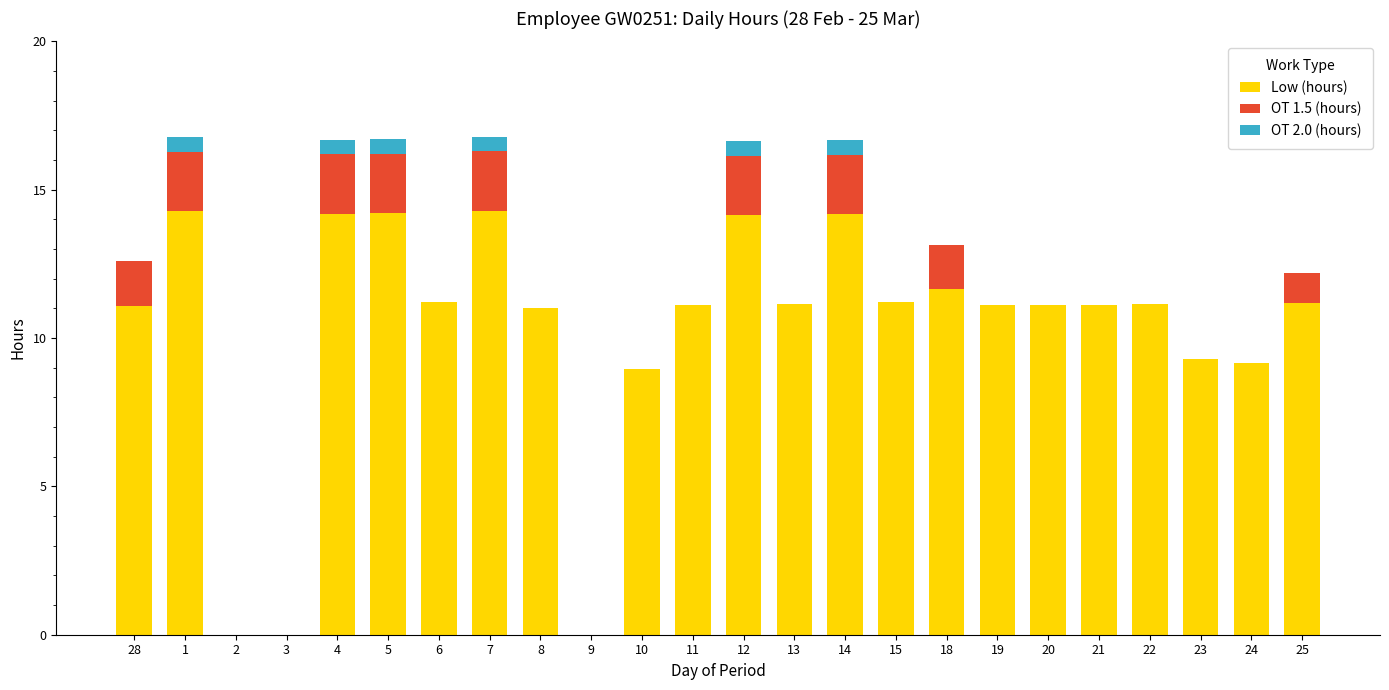

How many series are shown in this chart?

3